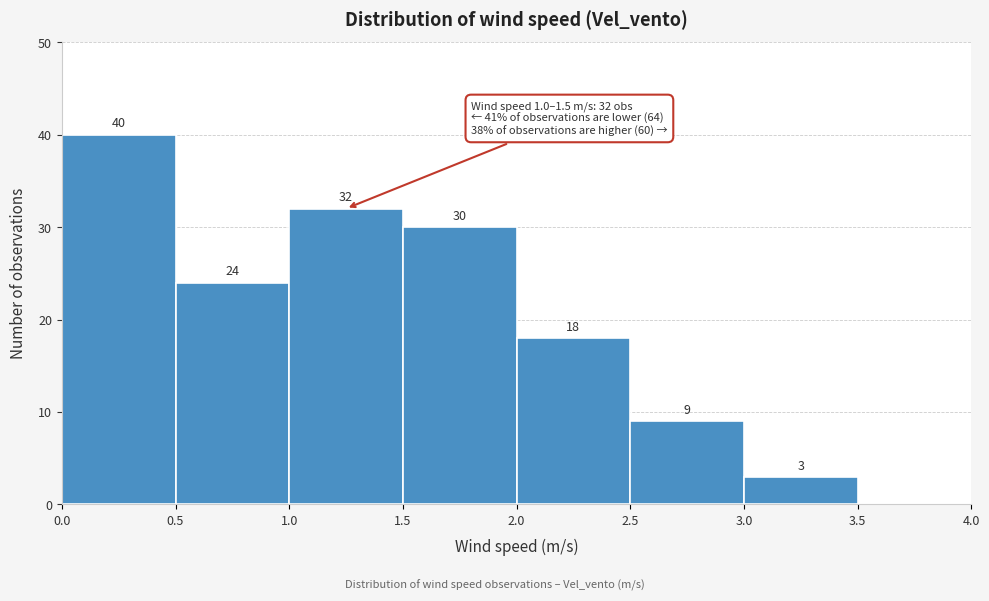

Over which range of the x-axis is the bar tallest?

0.0 to 0.5